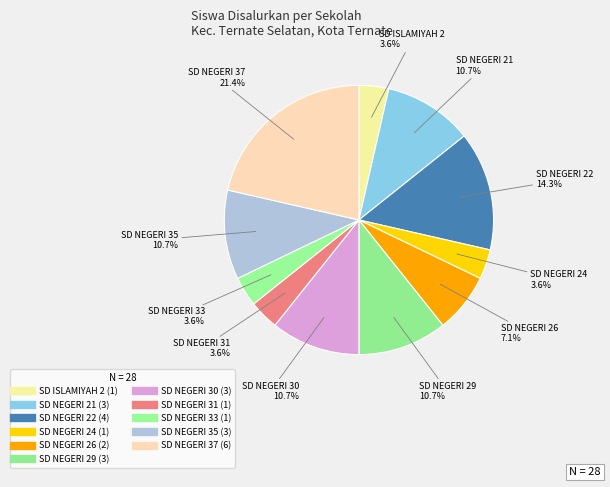

To the nearest percent, what is the difference between the SD NEGERI 31 and SD NEGERI 30 slice percentages?

7%